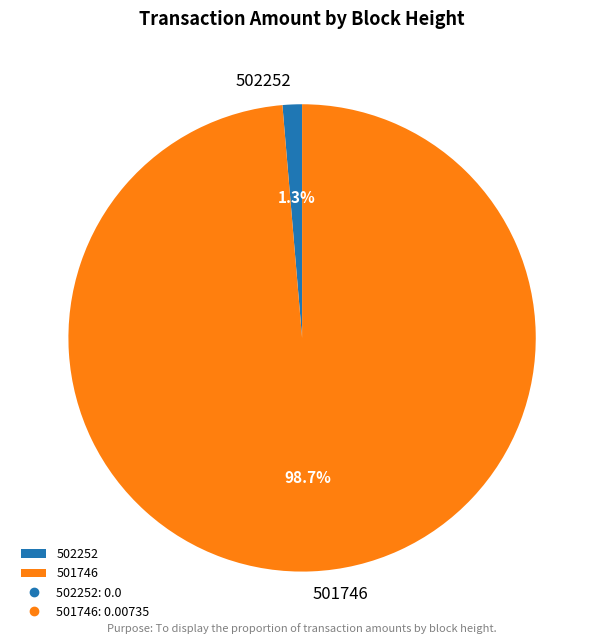

Does any single category account for the majority?

Yes